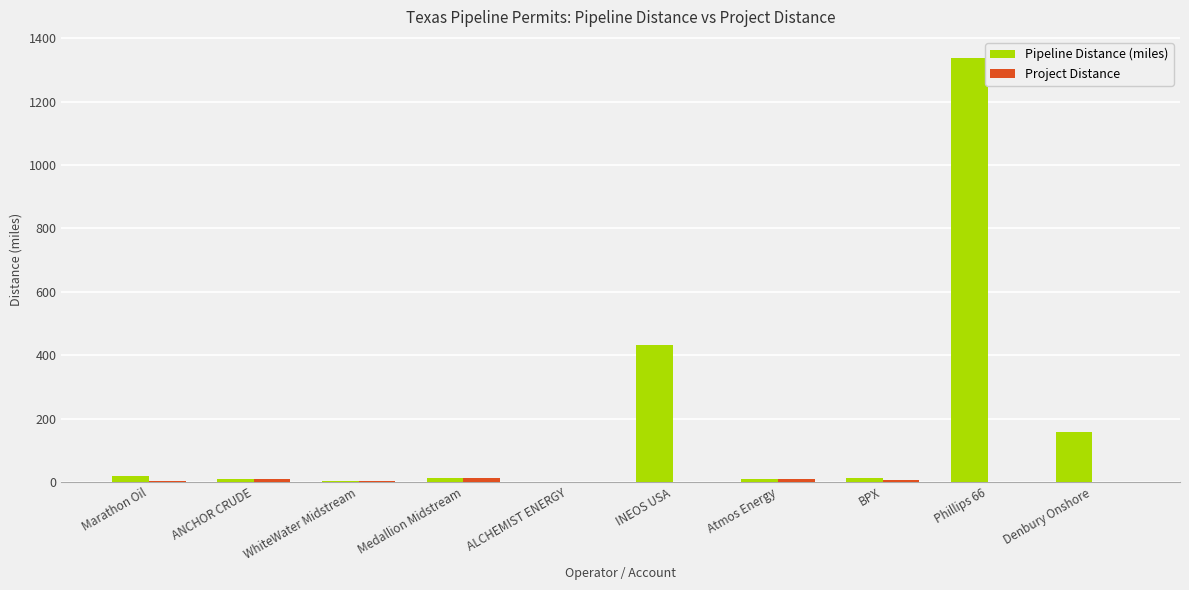

Is it true that Pipeline Distance (miles) equals 767.2 at INEOS USA?

False